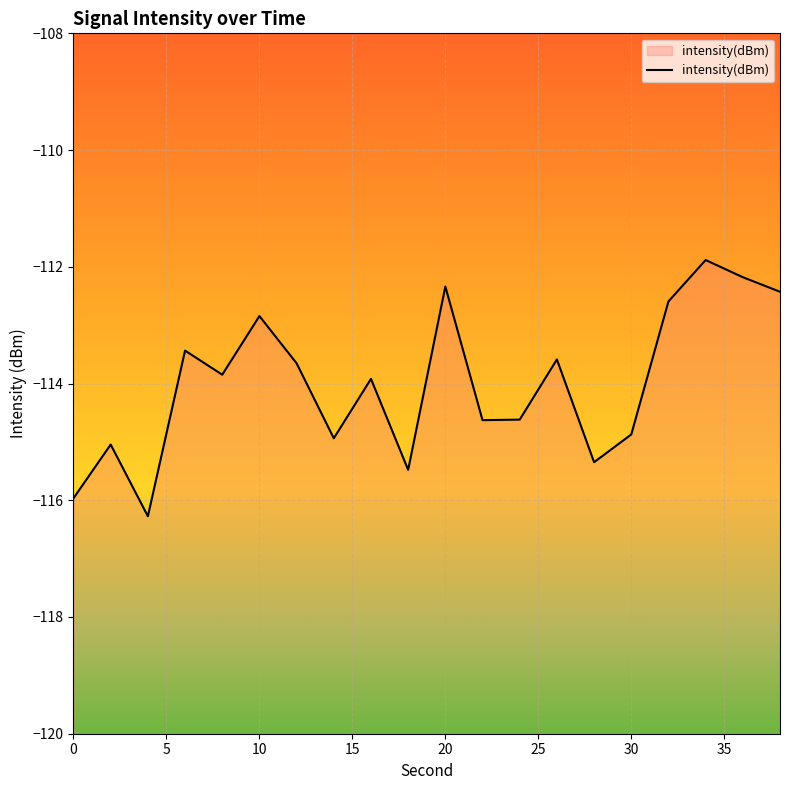

True or false: the data has more than 1 interior local peaks.

True